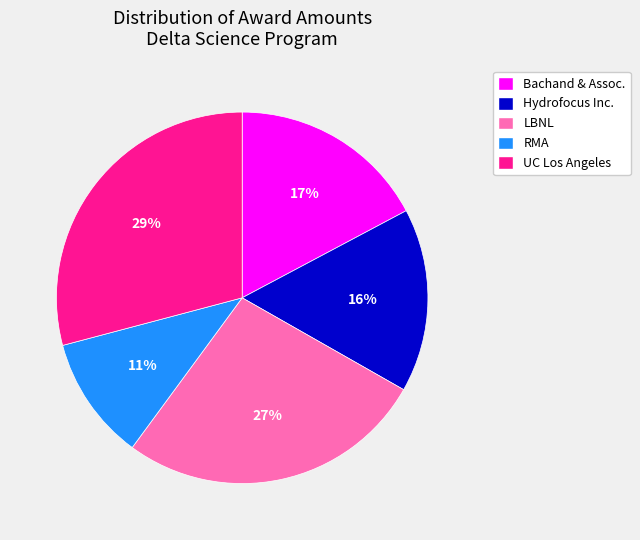

Is there a majority slice in this chart?

No